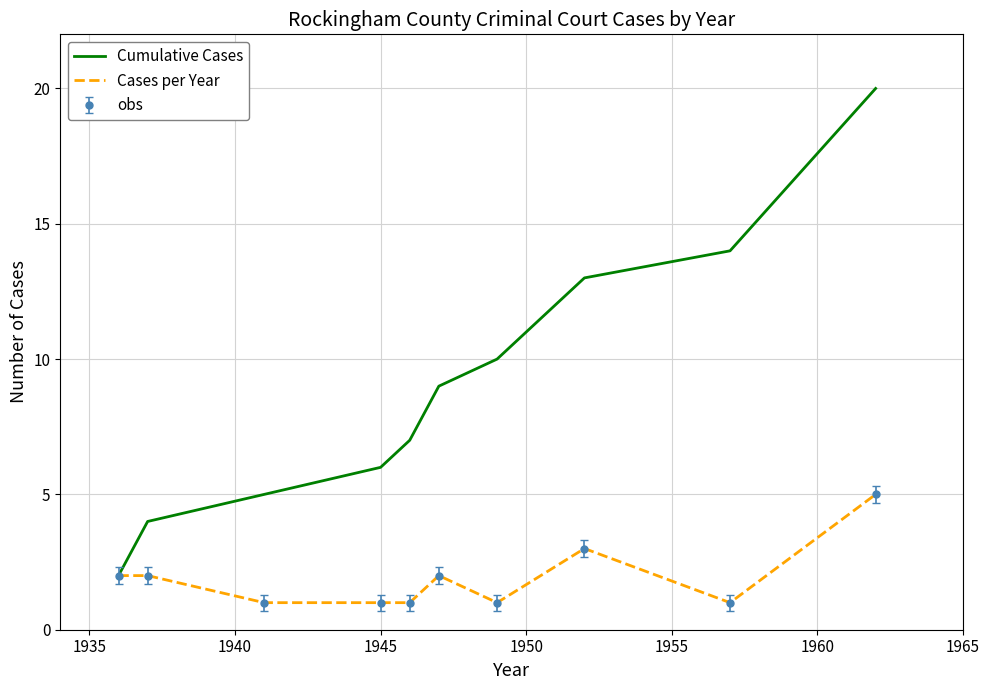

Reading left to right, transcribe all the data shown in this chart.

Cumulative Cases: 2	4	5	6	7	9	10	13	14	20
Cases per Year: 2	2	1	1	1	2	1	3	1	5